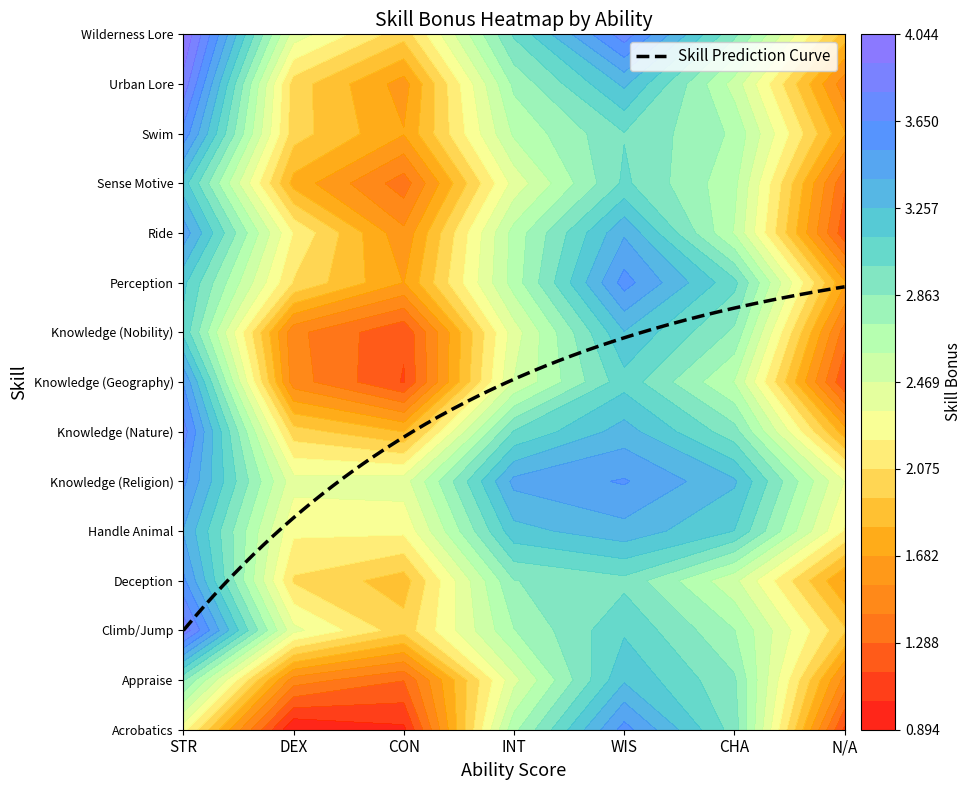

The Climb/Jump series shows 10 at 6. True or false?

False